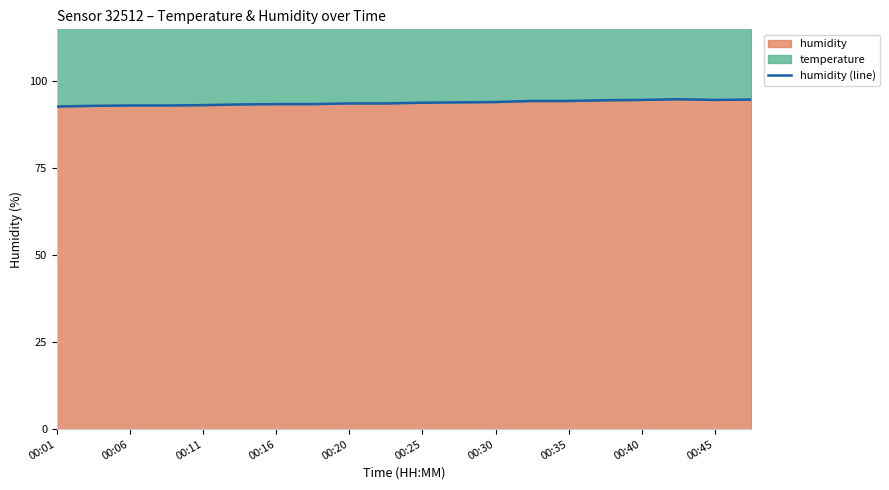

True or false: humidity has a value of 147.1 at 00:45.

False